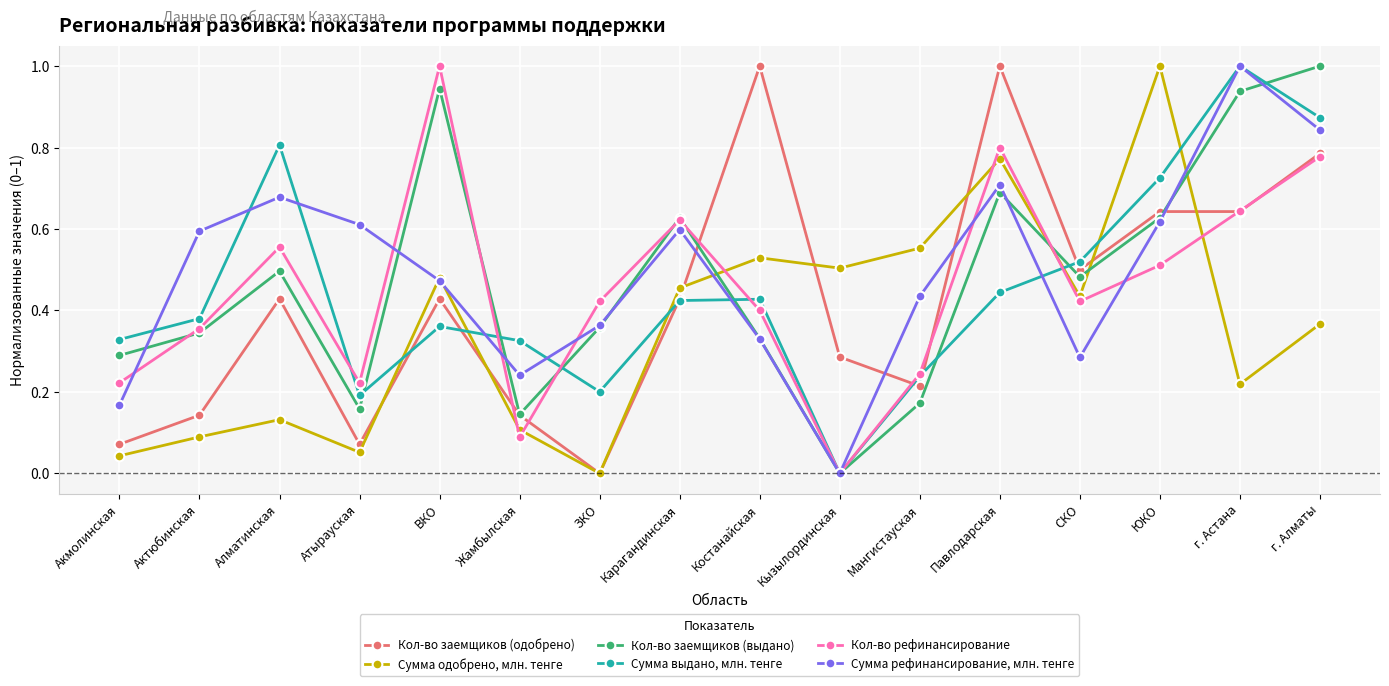

True or false: Сумма выдано, млн. тенге has a value of 0.2 at Мангистауская.

True